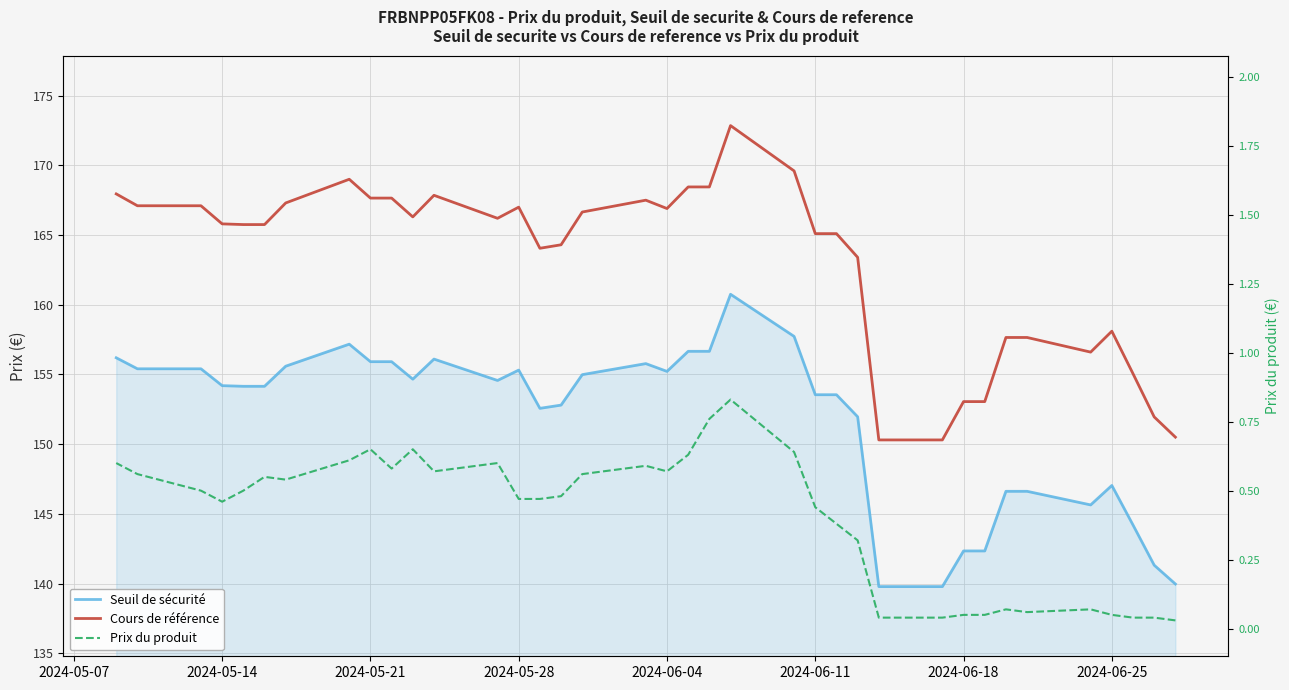

True or false: Cours de référence and Seuil de sécurité intersect in this chart.

False